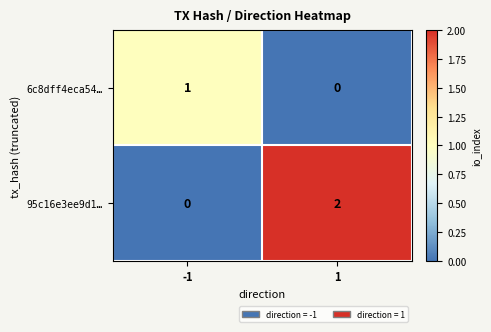

List the labels in order of 95c16e3ee9d1… value, smallest first.

-1, 1